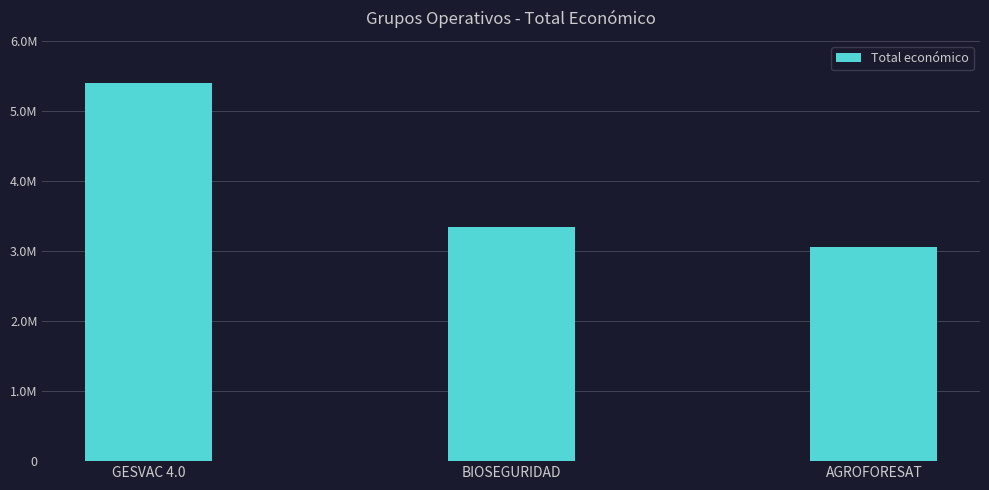

What is the label of the 2nd bar from the left?

BIOSEGURIDAD